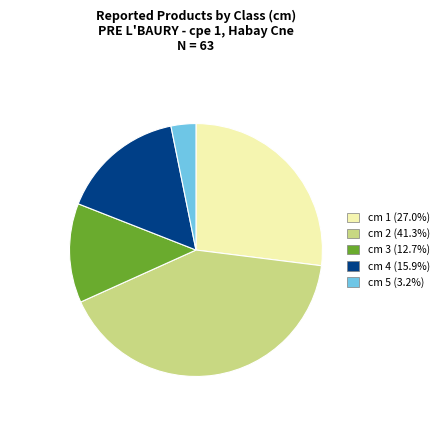

What is the ratio of the value at cm 3 (12.7%) to the value at cm 4 (15.9%)?

0.8